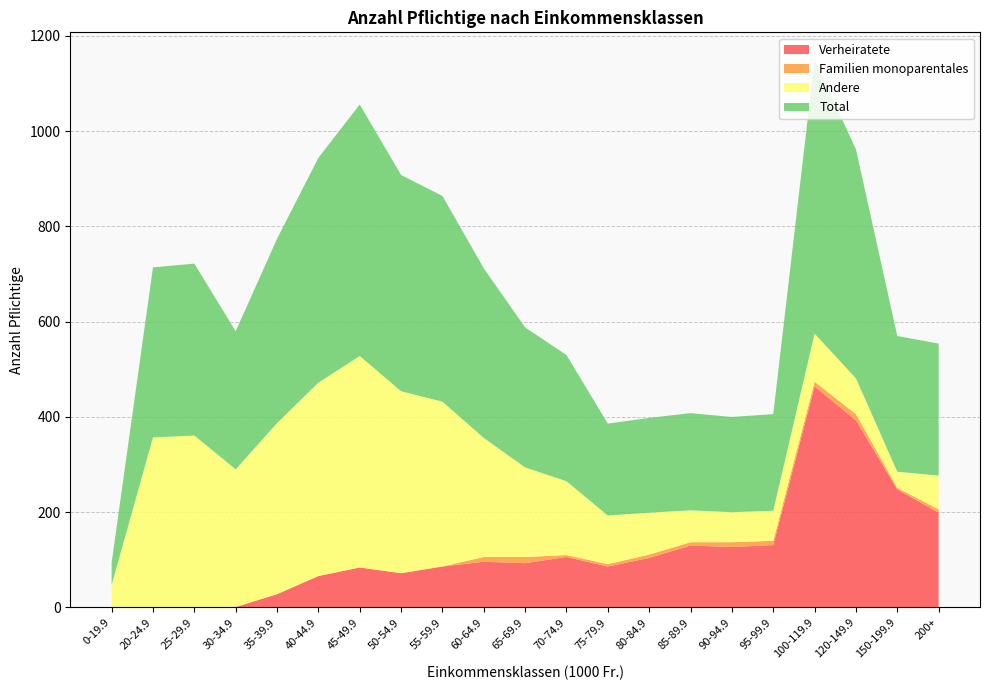

Reading left to right, list all the values displayed in this chart.

Verheiratete: 0-19.9=0	20-24.9=0	25-29.9=0	30-34.9=1	35-39.9=28	40-44.9=66	45-49.9=84	50-54.9=72	55-59.9=86	60-64.9=96	65-69.9=93	70-74.9=106	75-79.9=86	80-84.9=104	85-89.9=130	90-94.9=127	95-99.9=131	100-119.9=464	120-149.9=393	150-199.9=248	200+=199
Familien monoparentales: 0-19.9=0	20-24.9=0	25-29.9=0	30-34.9=0	35-39.9=0	40-44.9=0	45-49.9=0	50-54.9=0	55-59.9=0	60-64.9=10	65-69.9=13	70-74.9=4	75-79.9=5	80-84.9=7	85-89.9=7	90-94.9=10	95-99.9=9	100-119.9=10	120-149.9=13	150-199.9=3	200+=7
Andere: 0-19.9=47	20-24.9=357	25-29.9=361	30-34.9=289	35-39.9=359	40-44.9=406	45-49.9=444	50-54.9=382	55-59.9=346	60-64.9=250	65-69.9=188	70-74.9=155	75-79.9=102	80-84.9=88	85-89.9=67	90-94.9=63	95-99.9=63	100-119.9=101	120-149.9=75	150-199.9=34	200+=71
Total: 0-19.9=47	20-24.9=357	25-29.9=361	30-34.9=290	35-39.9=387	40-44.9=472	45-49.9=528	50-54.9=454	55-59.9=432	60-64.9=356	65-69.9=294	70-74.9=265	75-79.9=193	80-84.9=199	85-89.9=204	90-94.9=200	95-99.9=203	100-119.9=575	120-149.9=481	150-199.9=285	200+=277